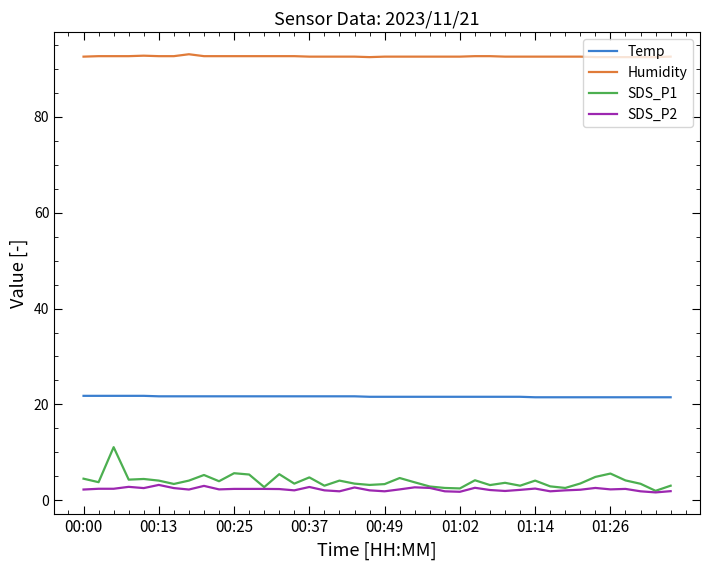

List the series in order of their peak value, highest first.

Humidity, Temp, SDS_P1, SDS_P2